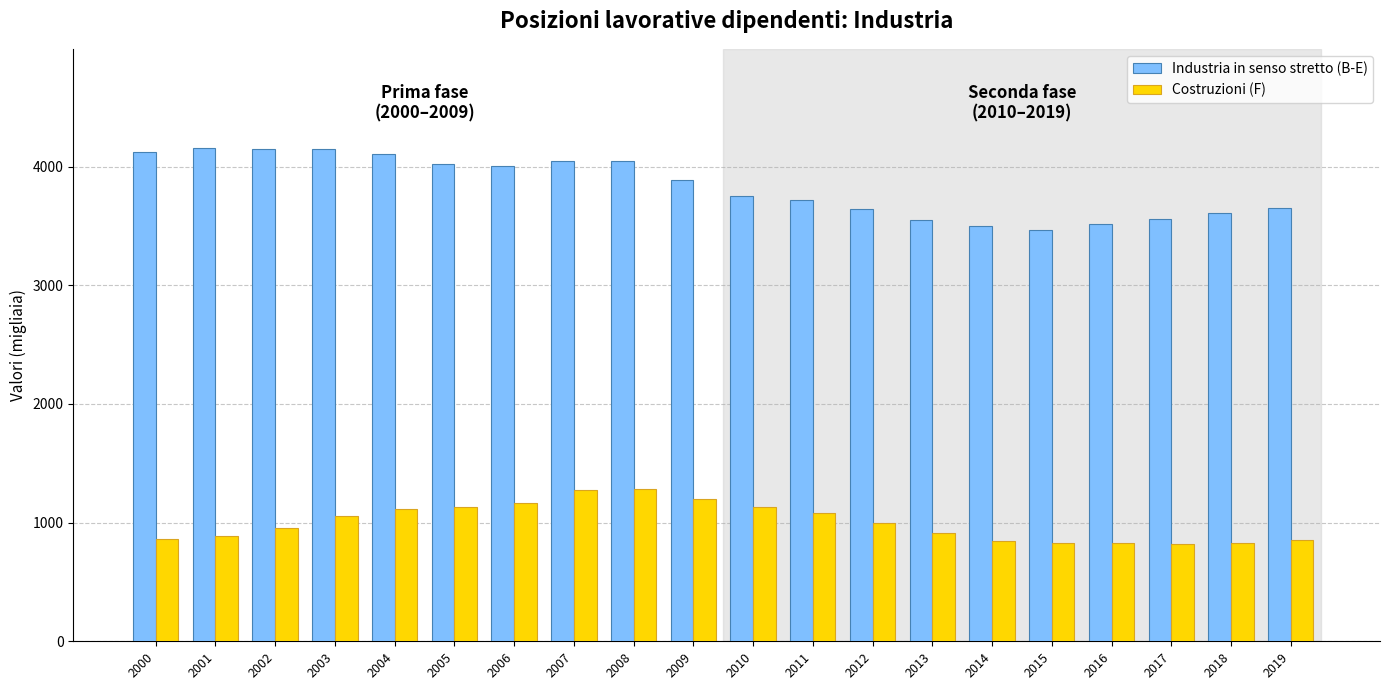

How many categories are shown in the chart?

20